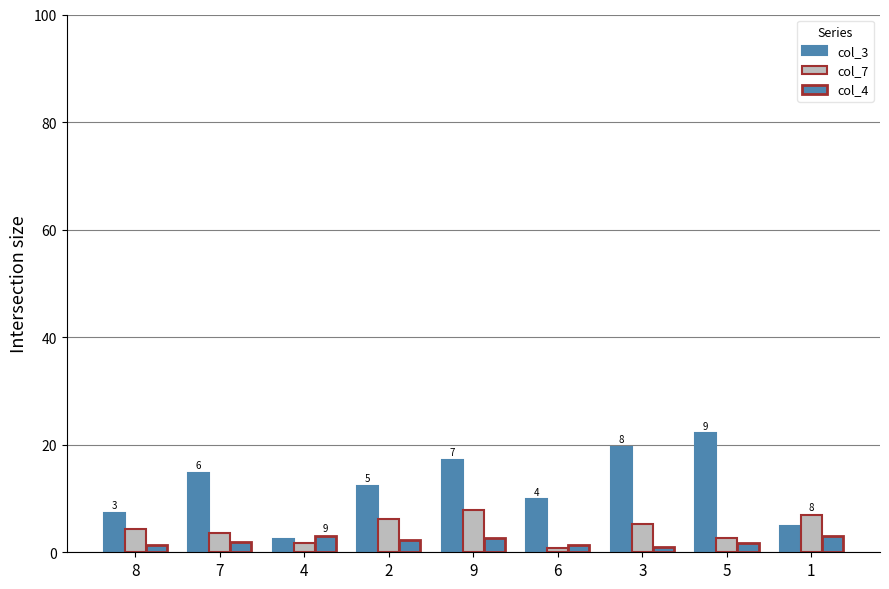

Is it true that col_7 equals 4.8 at 7?

False